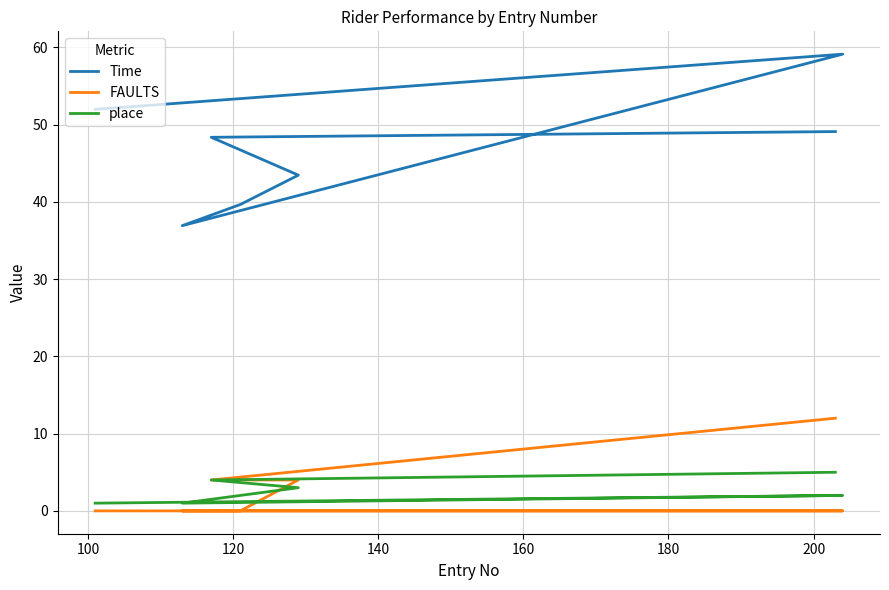

How many lines are shown in the chart?

3